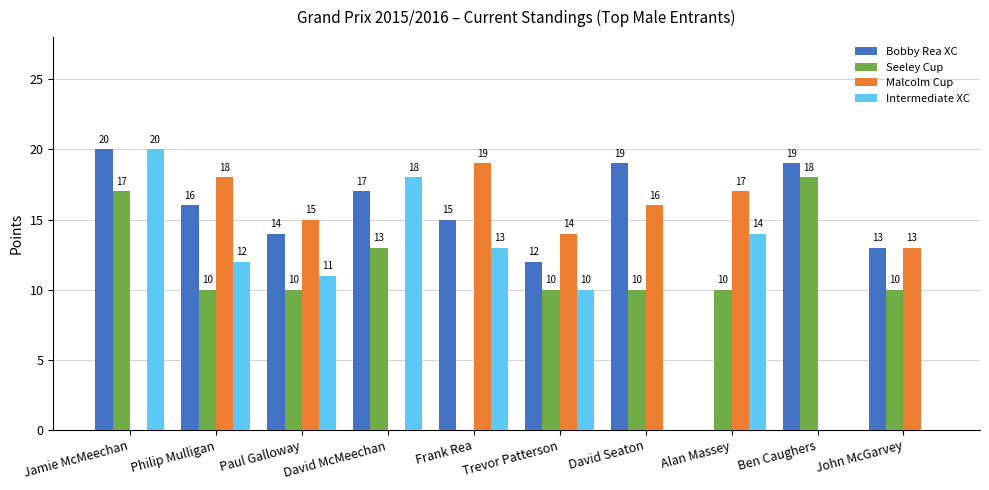

What are all the series names shown in the legend?

Bobby Rea XC, Seeley Cup, Malcolm Cup, Intermediate XC